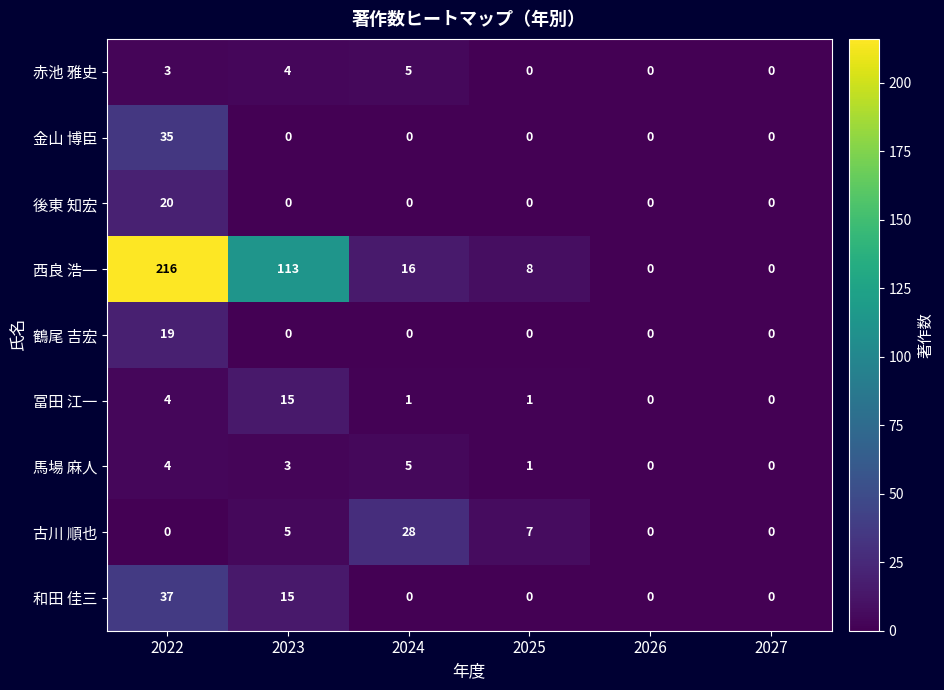

What is the difference between the highest and lowest values at 2024?

28